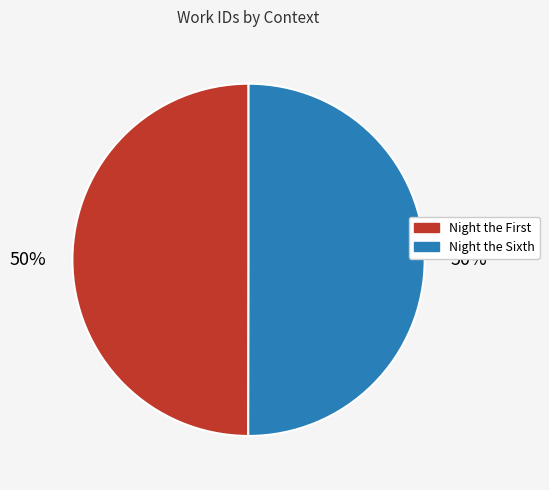

How many slices are in this pie chart?

2